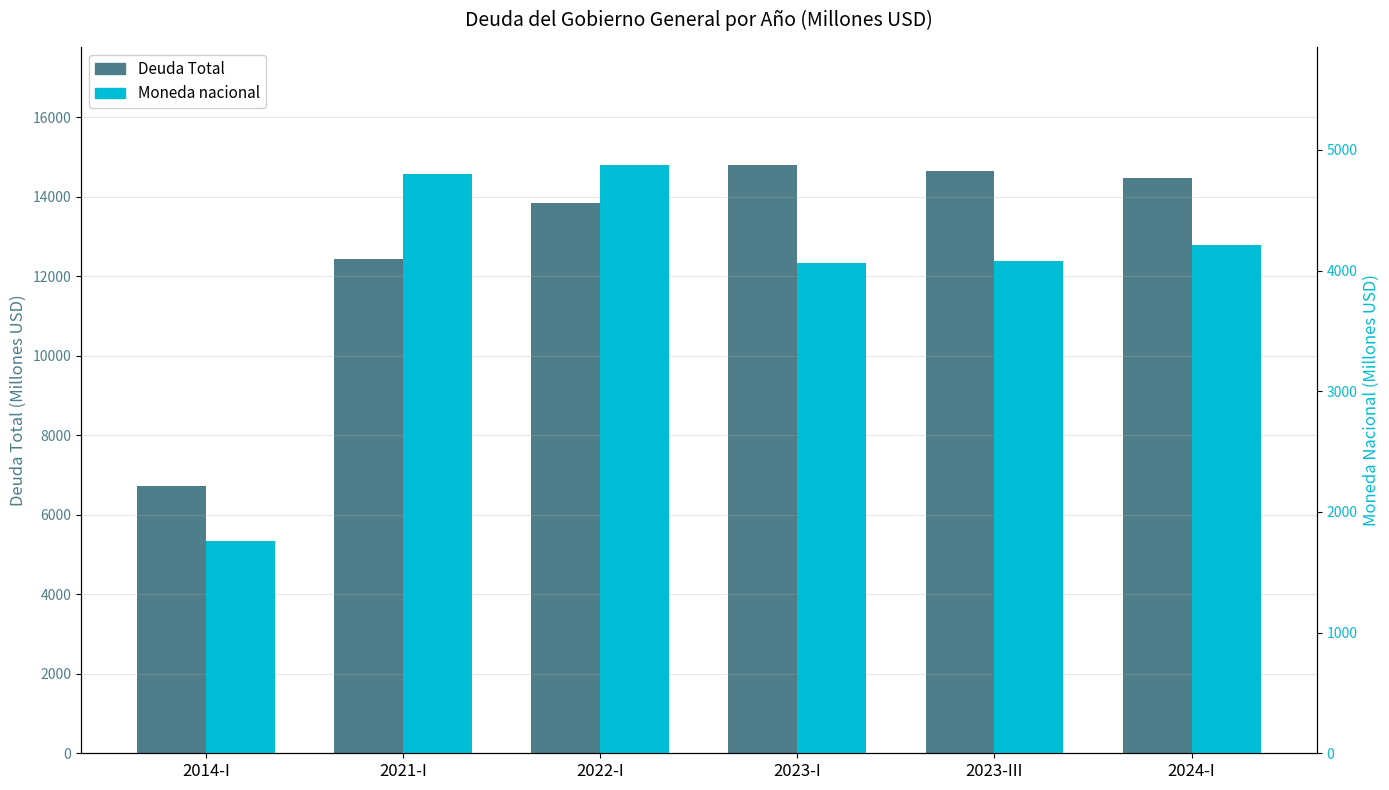

What is the value of the Deuda Total bar at the 5th from the left?

14641.8